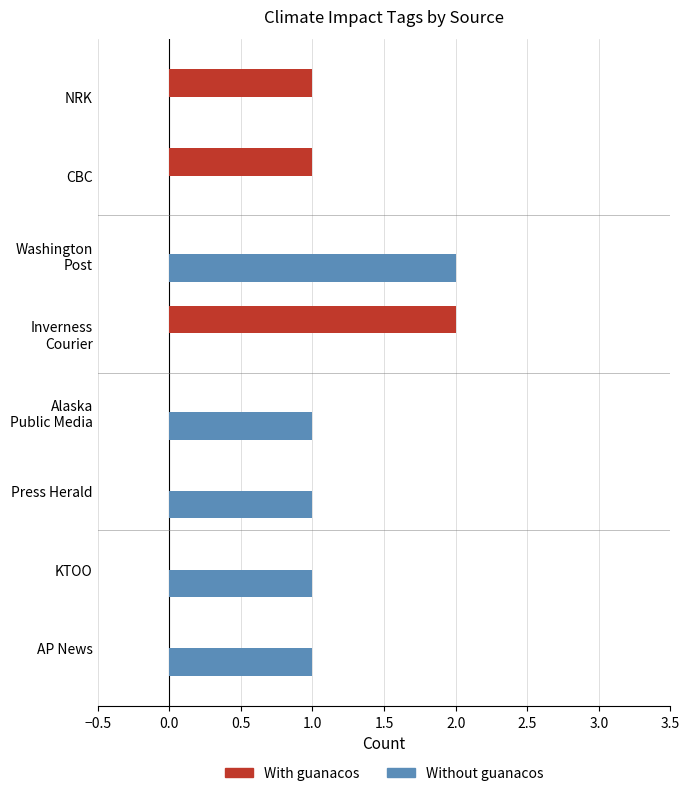

Which series has the largest total across all categories?

Without guanacos